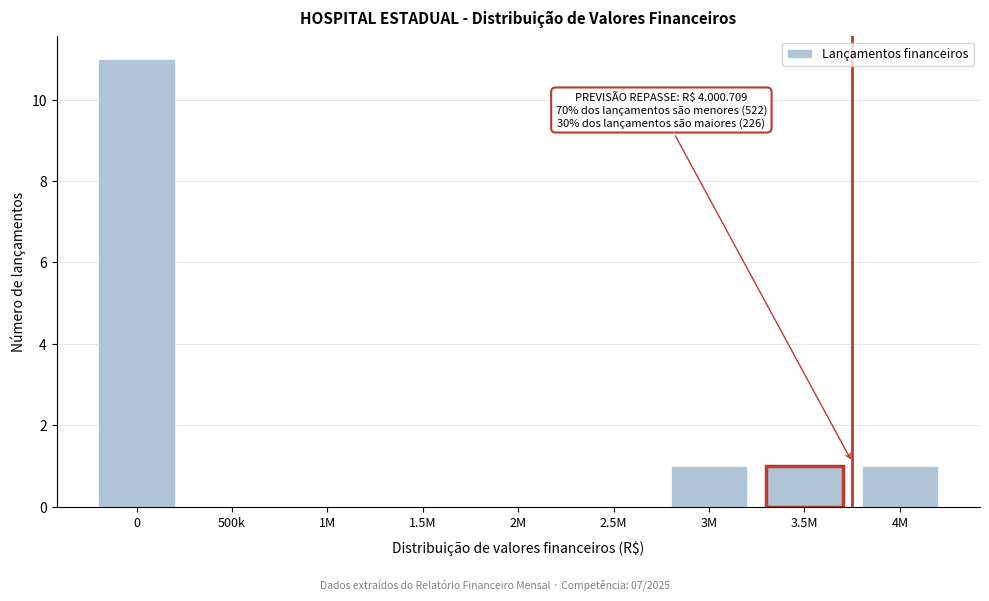

Reading left to right, what are all the values shown in this chart?

0=11	500k=0	1M=0	1.5M=0	2M=0	2.5M=0	3M=1	3.5M=1	4M=1